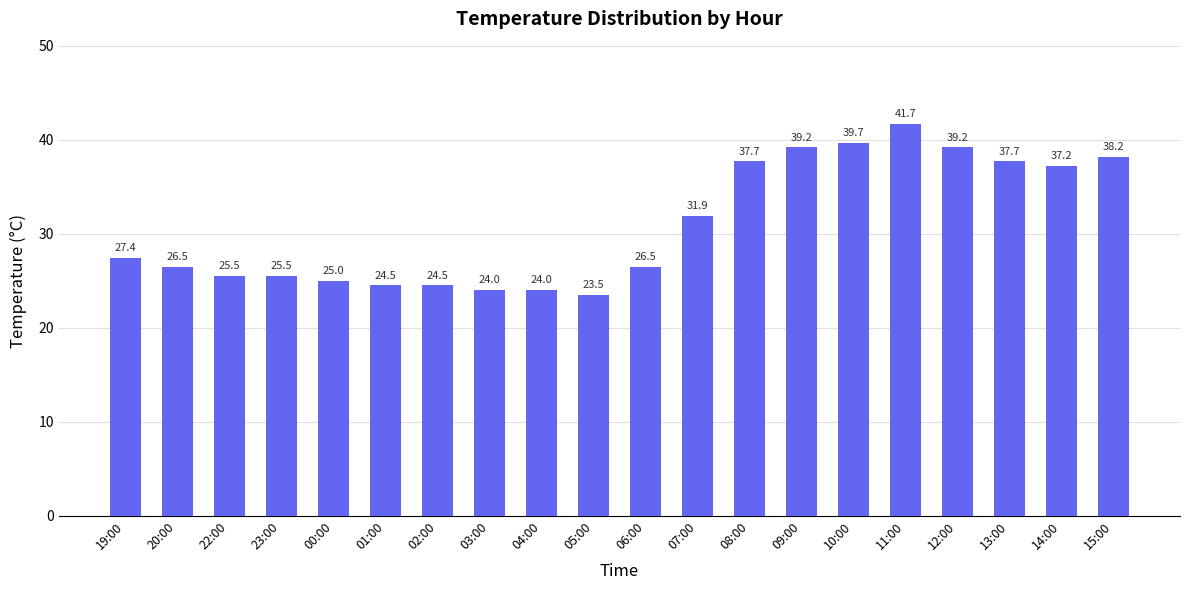

Reading right to left, transcribe all the data shown in this chart.

15:00=38.2	14:00=37.2	13:00=37.7	12:00=39.2	11:00=41.7	10:00=39.7	09:00=39.2	08:00=37.7	07:00=31.9	06:00=26.5	05:00=23.5	04:00=24.0	03:00=24.0	02:00=24.5	01:00=24.5	00:00=25.0	23:00=25.5	22:00=25.5	20:00=26.5	19:00=27.4